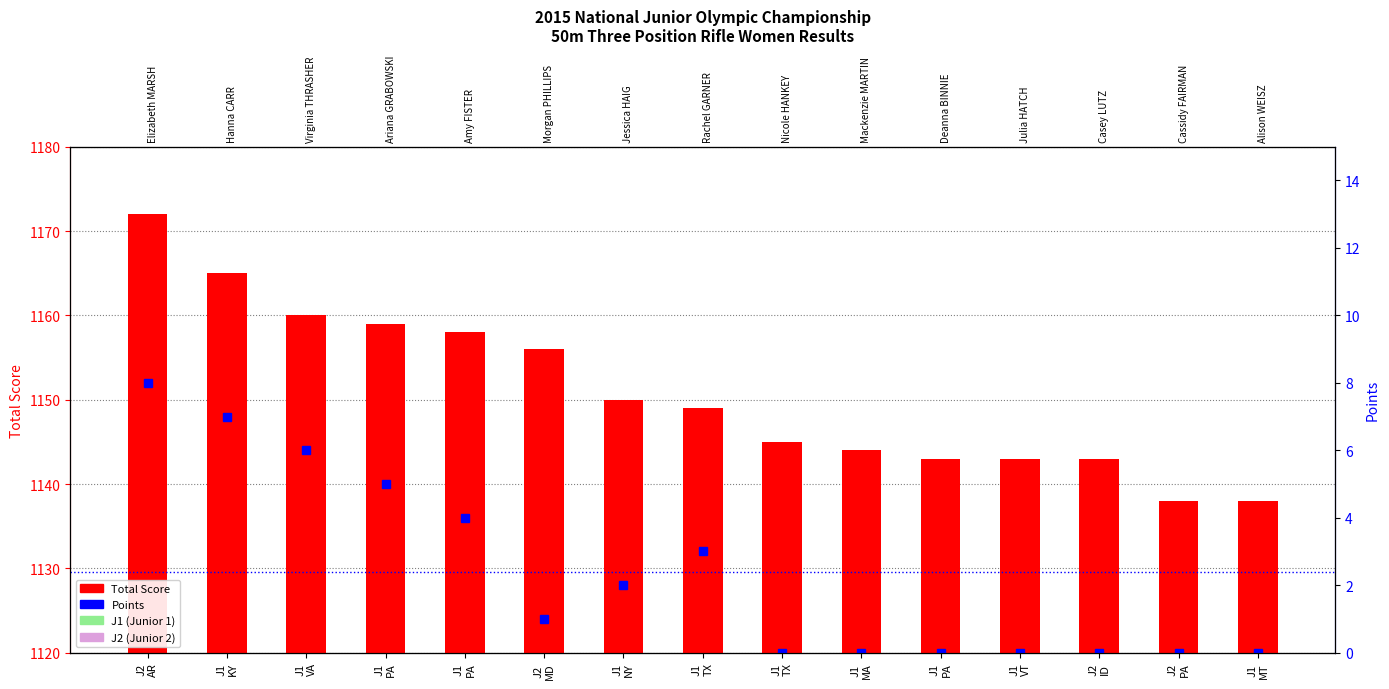

Which series has the largest total across all categories?

Total Score